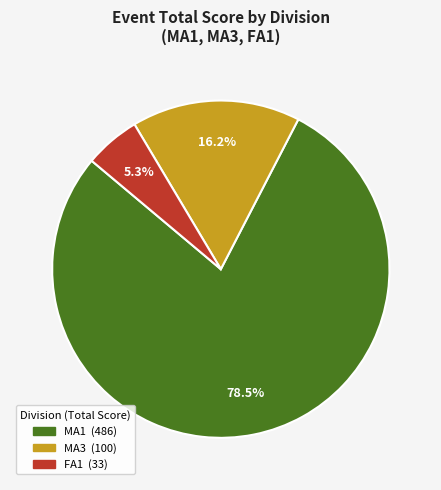

Is there a majority slice in this chart?

Yes